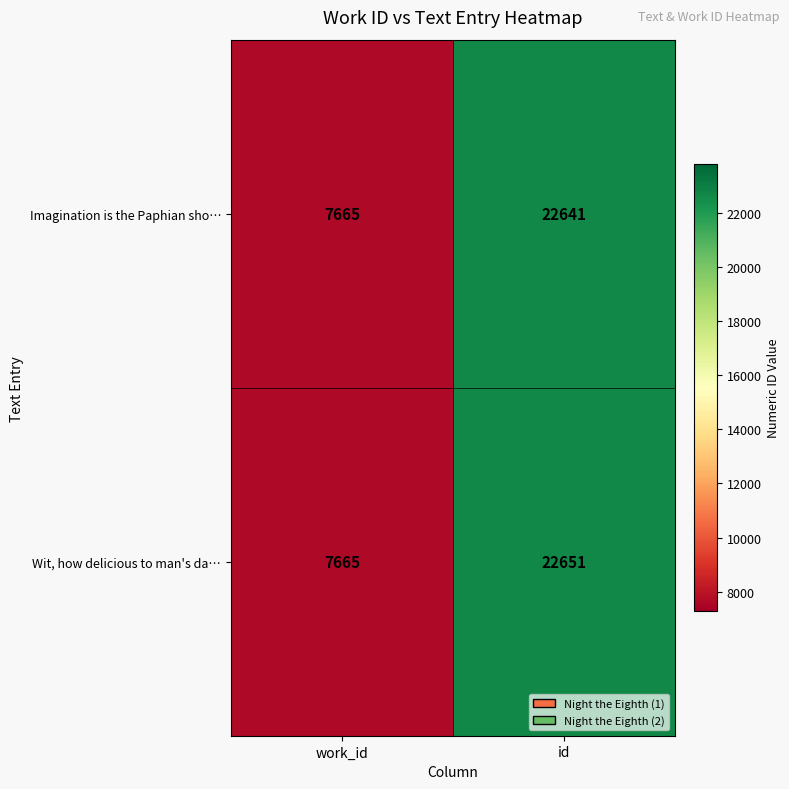

Is it true that Wit, how delicious to man's da… equals 22651 at id?

True